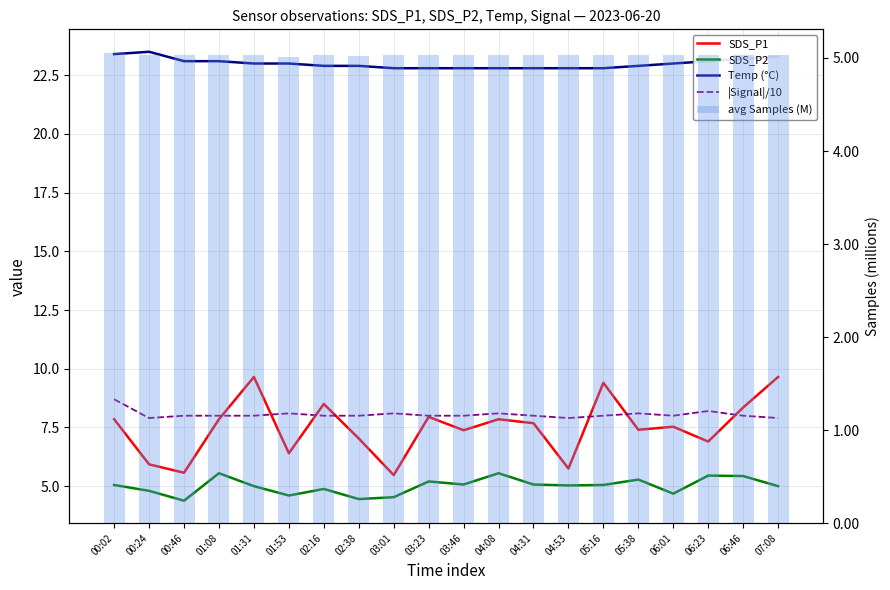

What position from the left is 05:16?

15